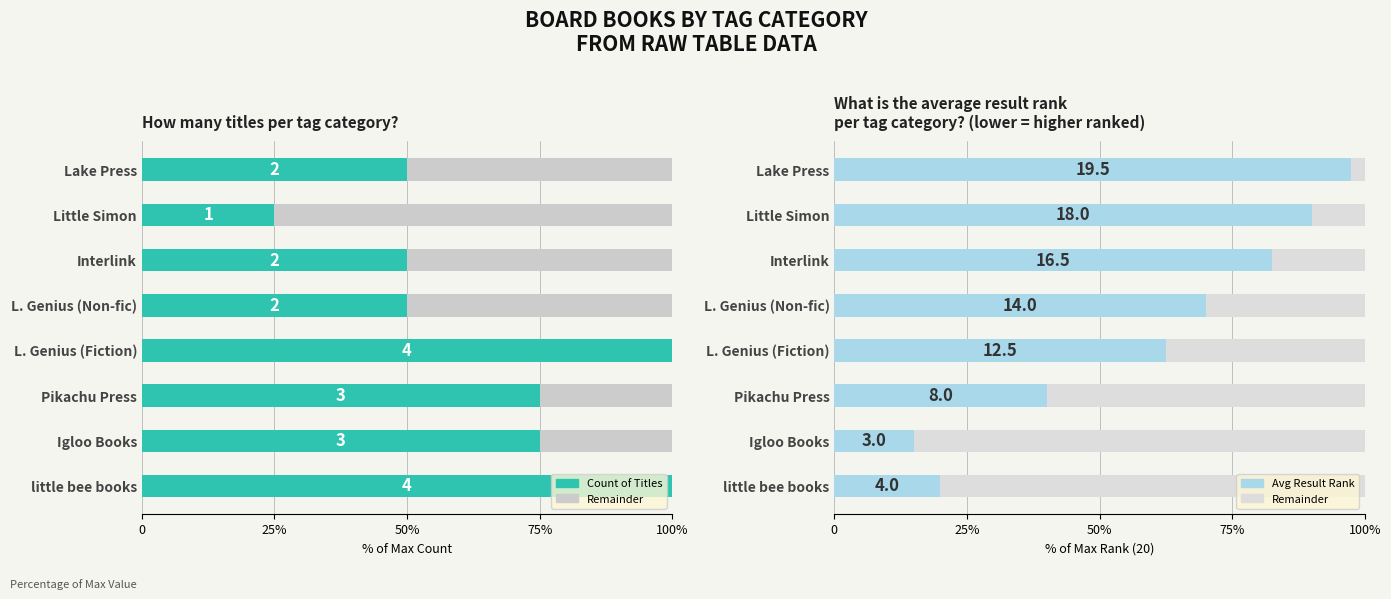

Reading left to right, transcribe all the data shown in this chart.

Count of Titles: 100.0	75.0	75.0	100.0	50.0	50.0	25.0	50.0
Remainder: 80.0	85.0	60.0	37.5	30.0	17.5	10.0	2.5
Avg Result Rank: 20.0	15.0	40.0	62.5	70.0	82.5	90.0	97.5